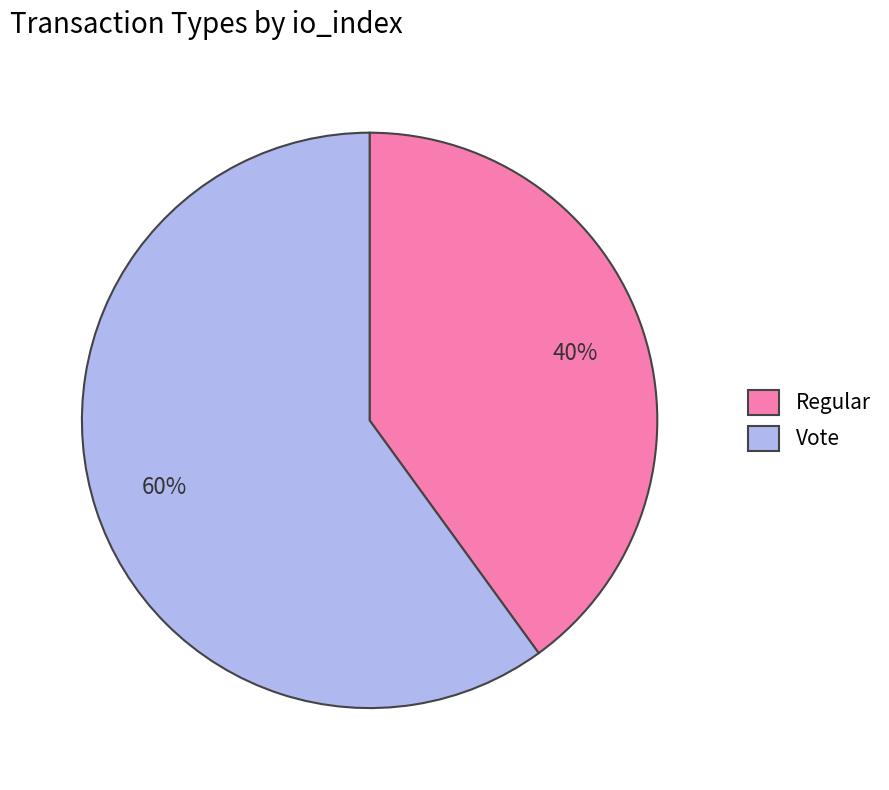

What is the ratio of the value at Regular to the value at Vote?

0.7